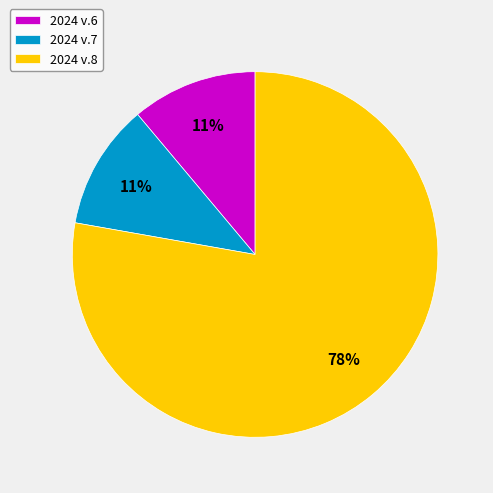

True or false: 2024 v.7 accounts for 17% of the total.

False